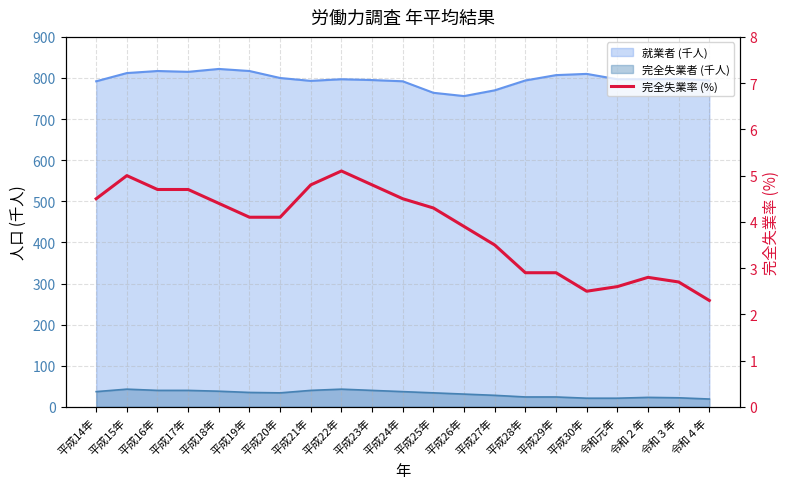

Approximately how many times larger is the value at 平成27年 compared to 平成18年?

0.8